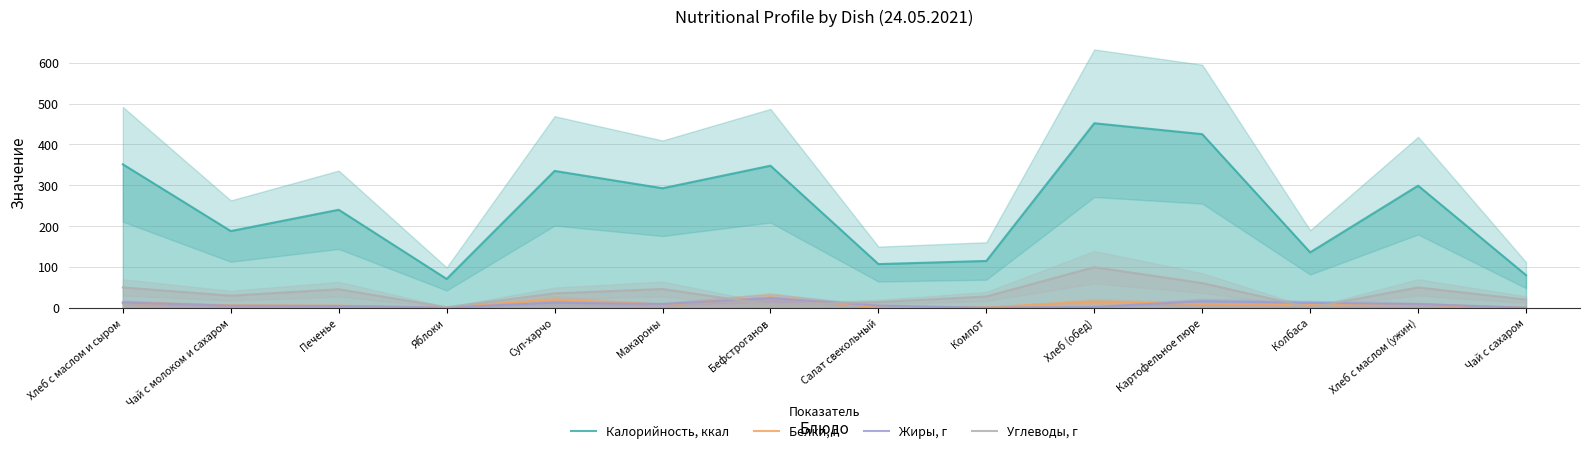

What are all the series names shown in the legend?

Калорийность, ккал, Белки, г, Жиры, г, Углеводы, г